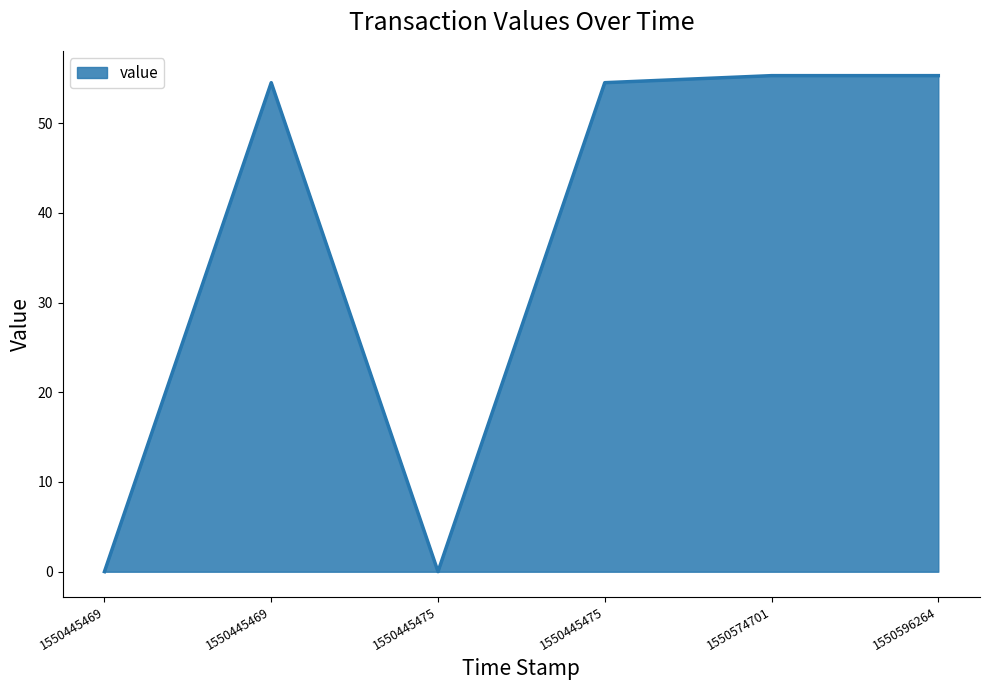

Rank the categories by value from highest to lowest.

1550596264, 1550574701, 1550445475, 1550445469, 1550445475, 1550445469